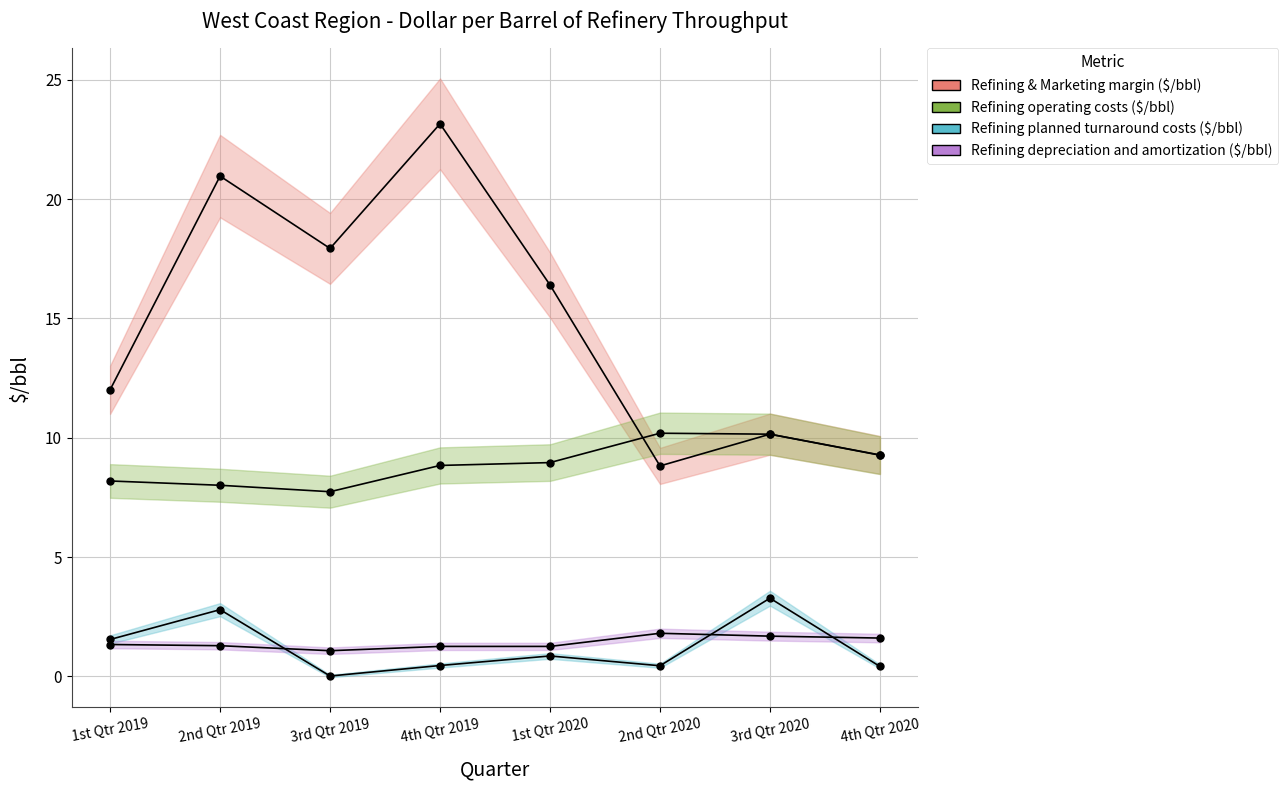

What is the label of the 3rd point from the right?

2nd Qtr 2020